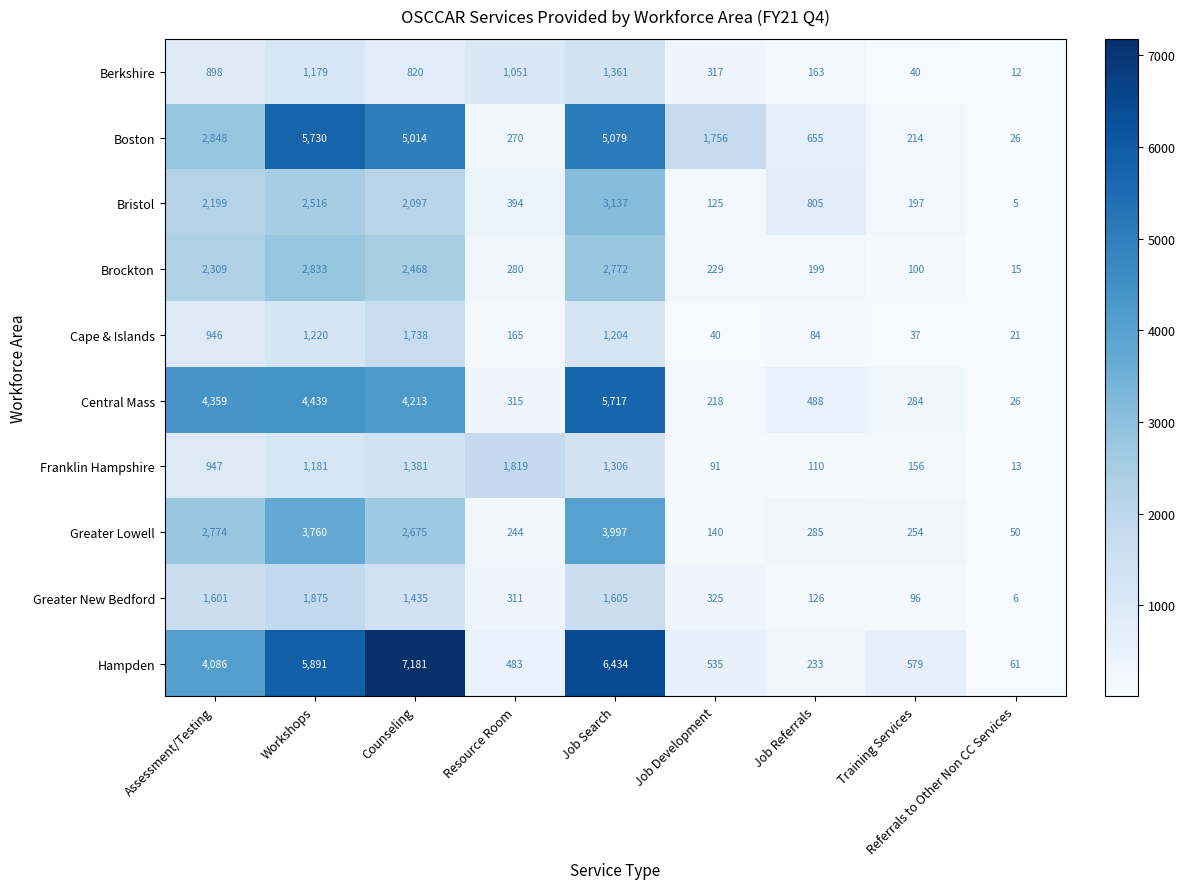

At which label is Hampden closest to 3621?

Assessment/Testing